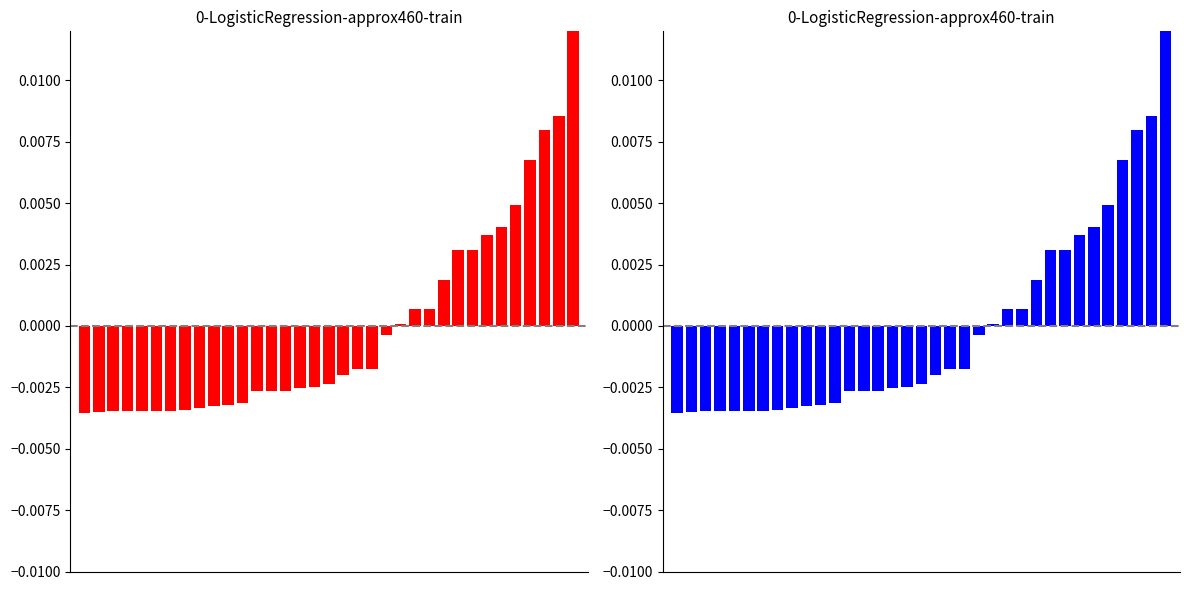

Rank the categories by value from lowest to highest.

0, 1, 2, 3, 4, 5, 6, 7, 8, 9, 10, 11, 12, 13, 14, 15, 16, 17, 18, 19, 20, 21, 22, 23, 24, 25, 26, 27, 28, 29, 30, 31, 32, 33, 34